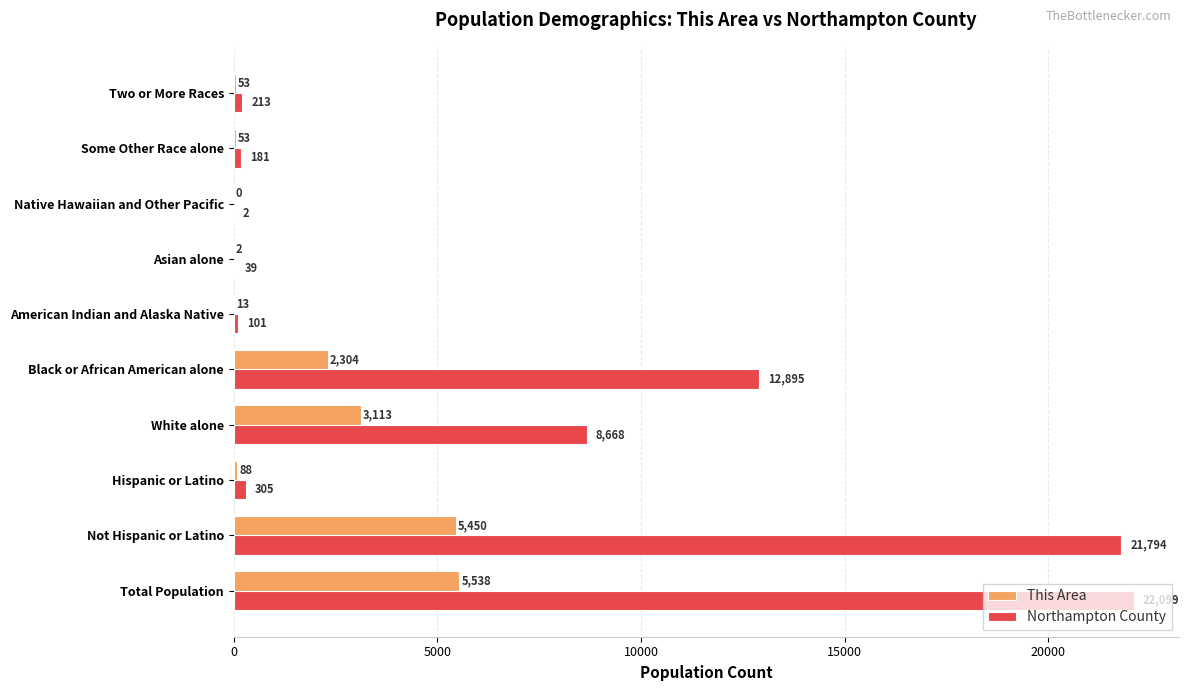

How many categories are shown in the chart?

10